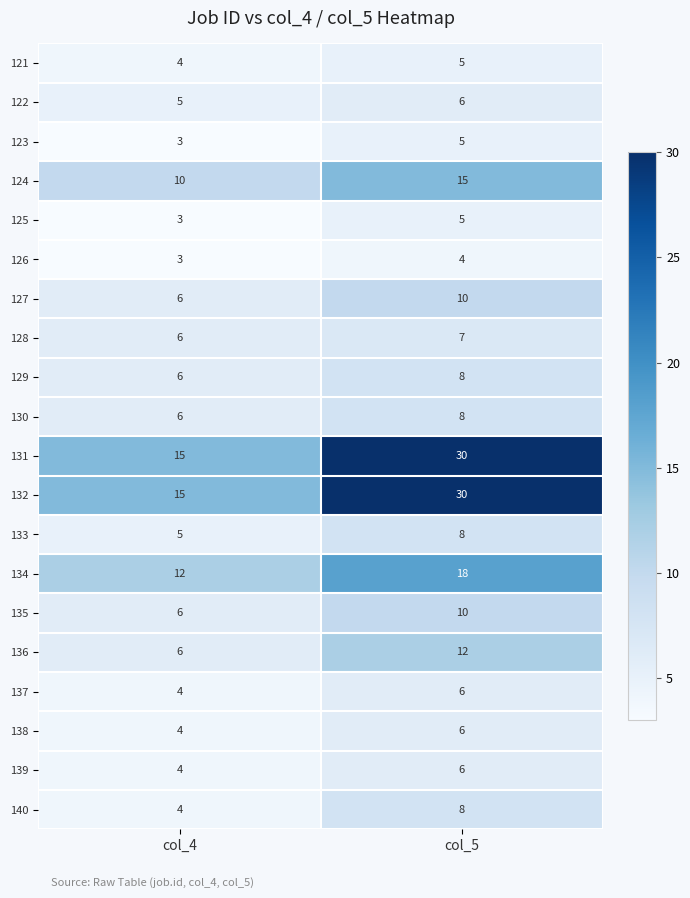

What is the approximate value of 138 at col_4?

4